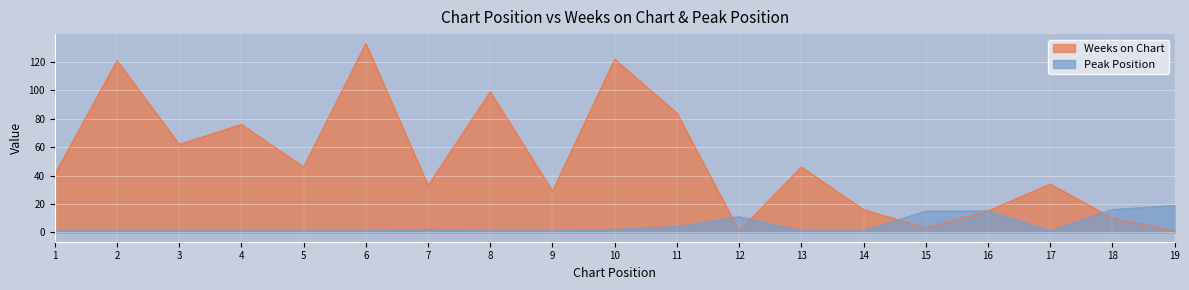

Between which two adjacent categories do Peak Position and Weeks on Chart first intersect?

11 and 12